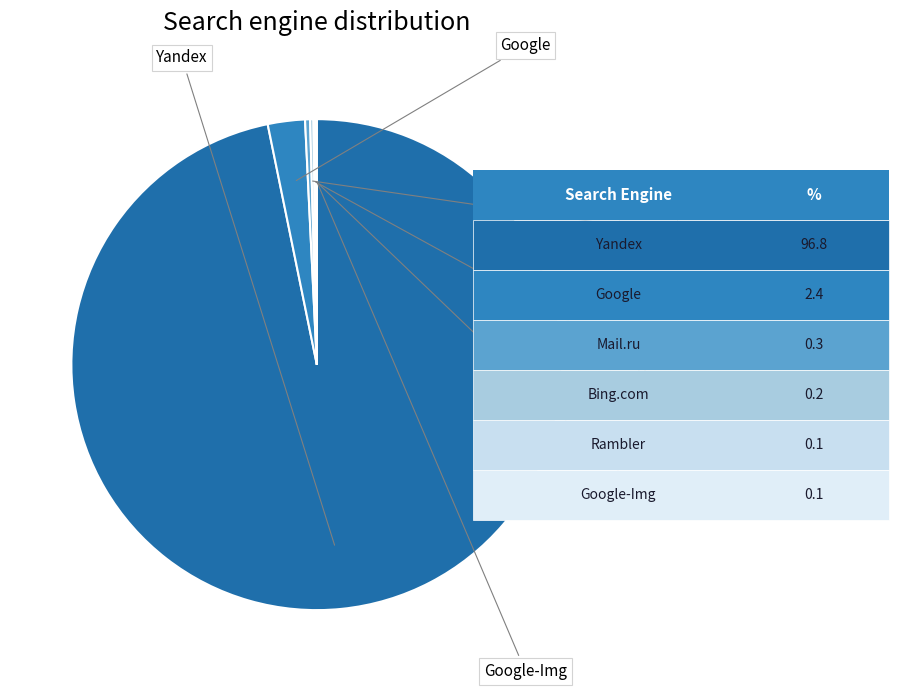

Count the number of slices in the pie.

6